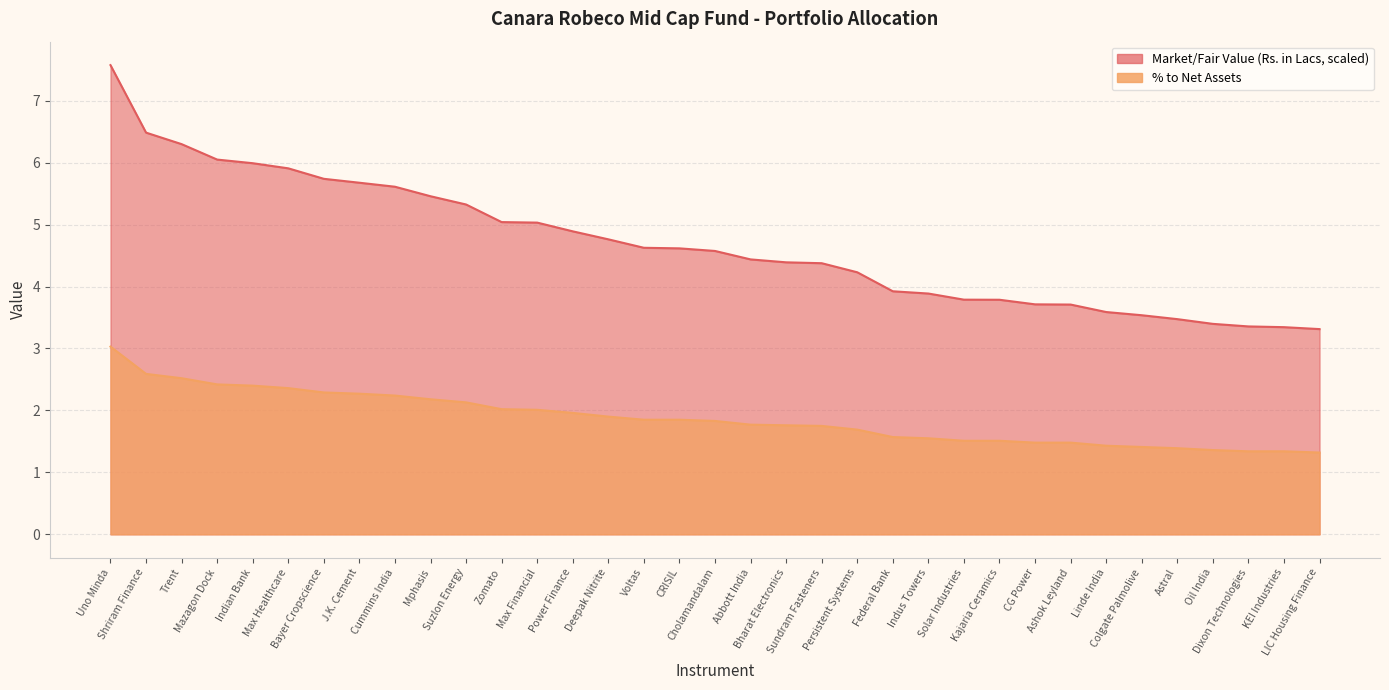

What is the spread (max minus min) of values at Linde India?

2.2